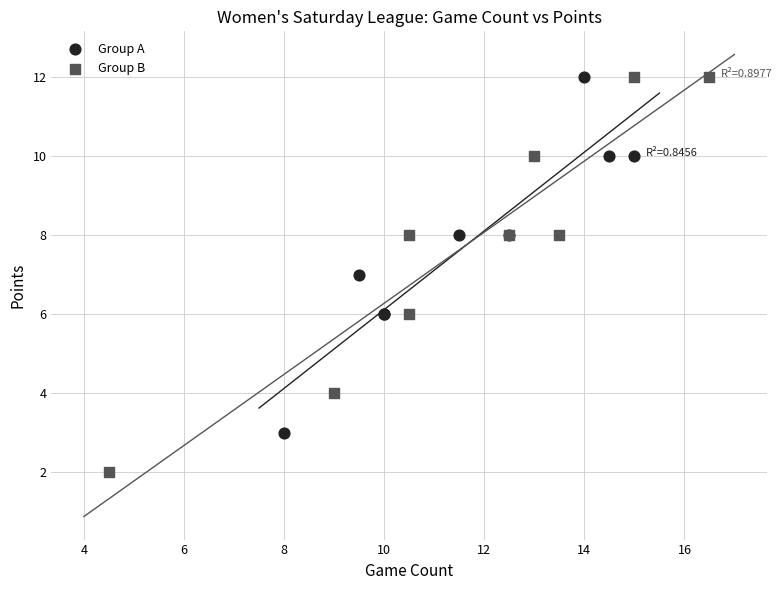

Which series has the largest Y range (max minus min)?

Group B